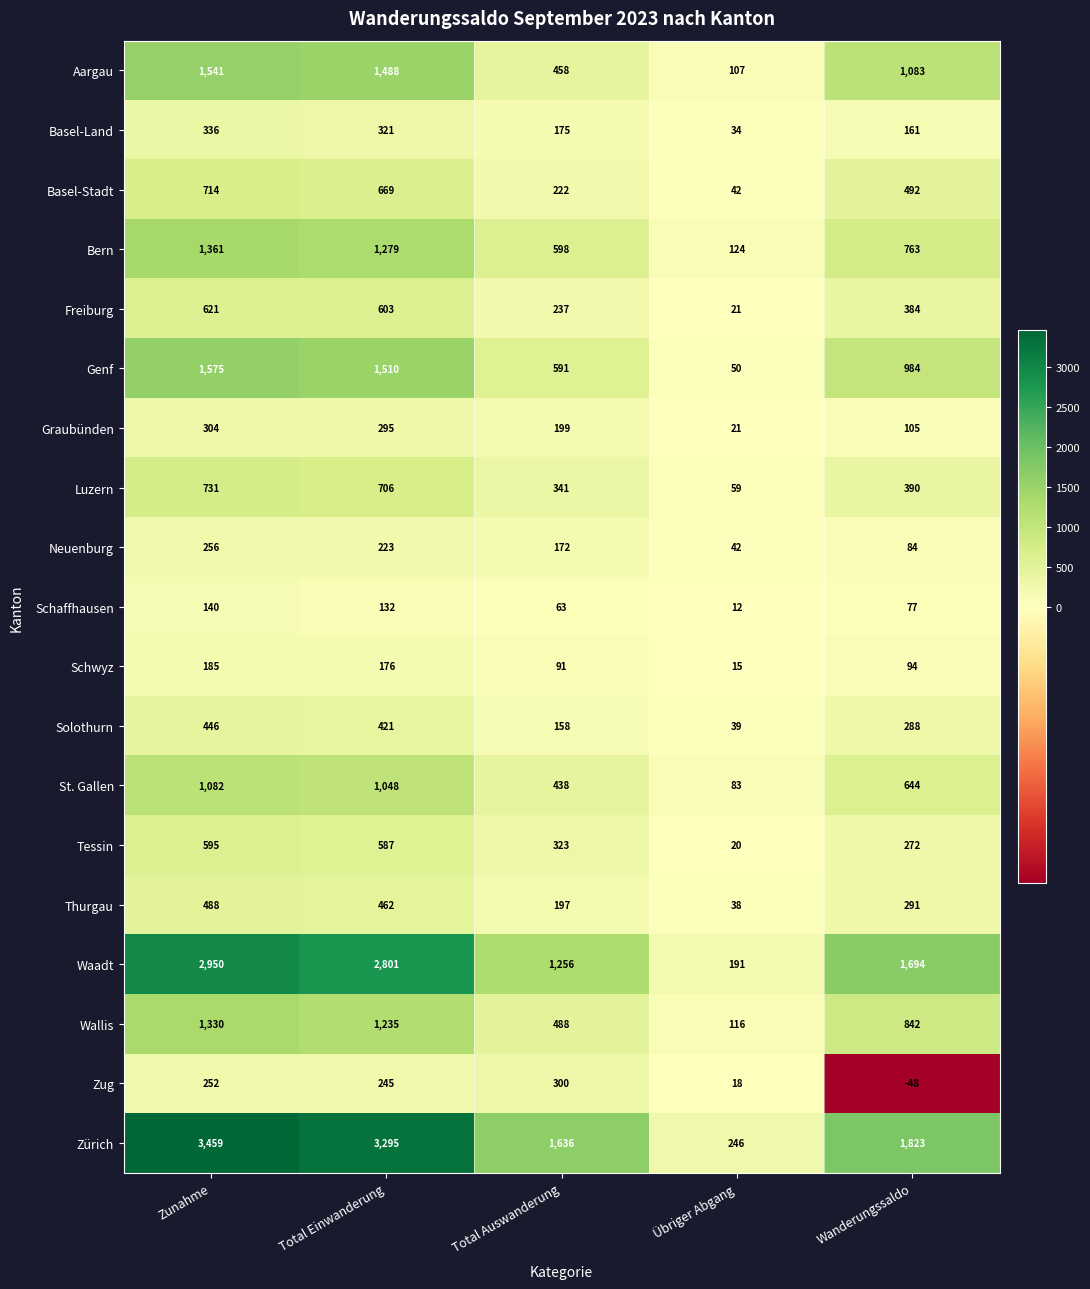

What is the difference between the highest and lowest values at Total Einwanderung?

3163